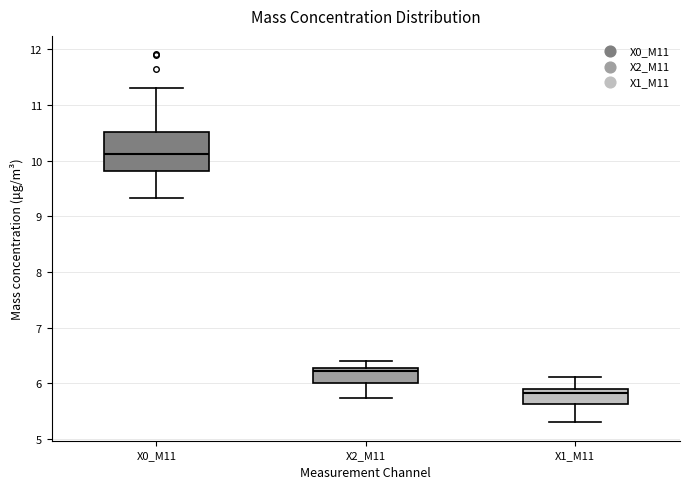

Which box is the tallest, from its lower edge to its upper edge?

X0_M11